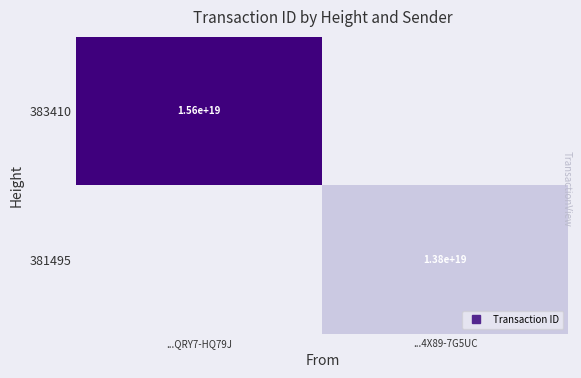

How many data points does each series have?

2